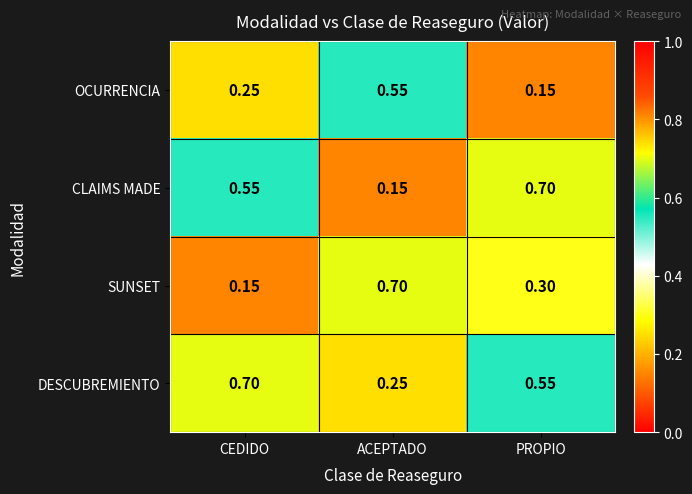

Which series changed the most between ACEPTADO and PROPIO?

CLAIMS MADE